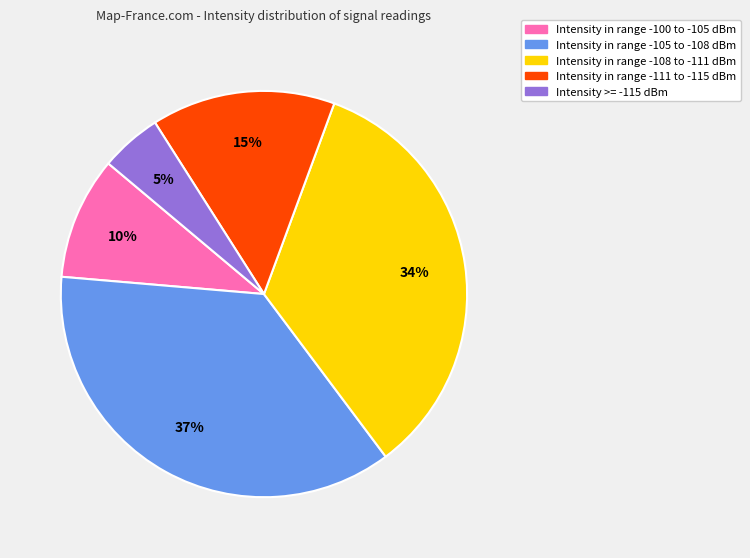

To the nearest percent, what is the difference between the largest and smallest slice percentages?

32%